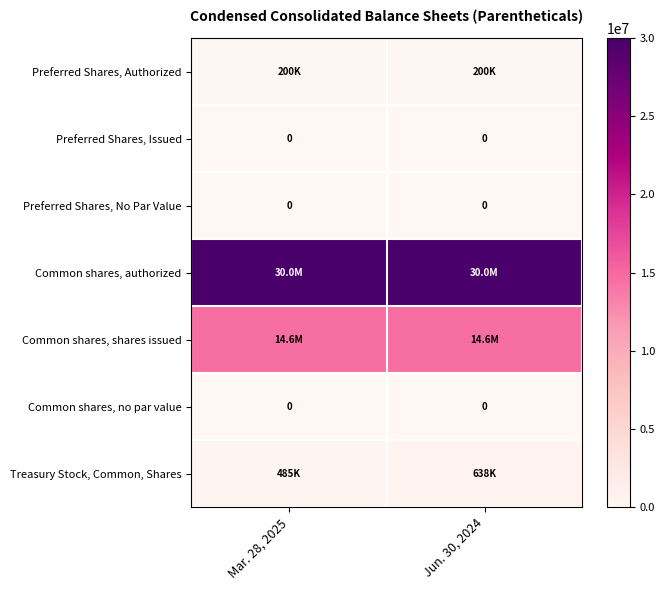

How many data points does each series have?

2